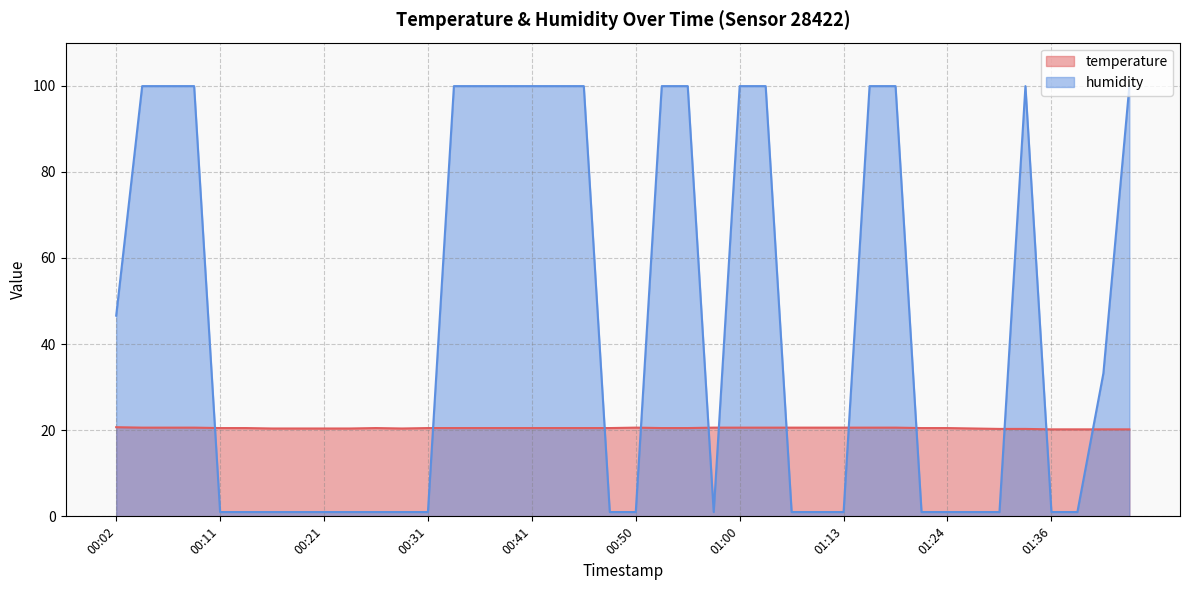

Between 00:19 and 00:33, which is larger?

00:33